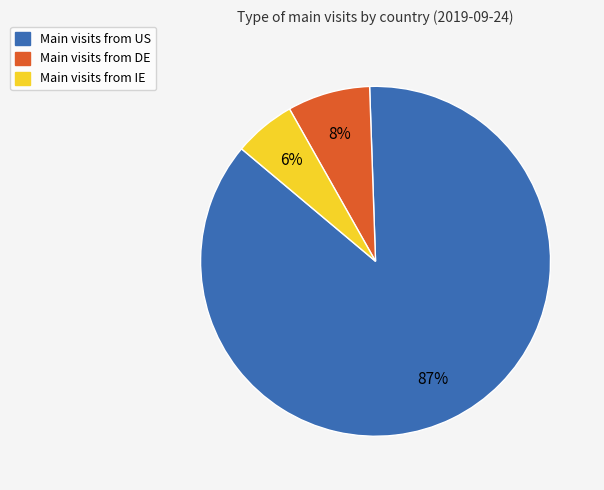

Is there a majority slice in this chart?

Yes